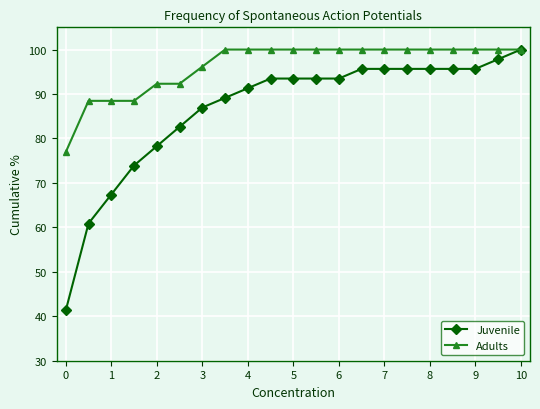

What is the value of the Juvenile point at the 4th from the left?

73.9